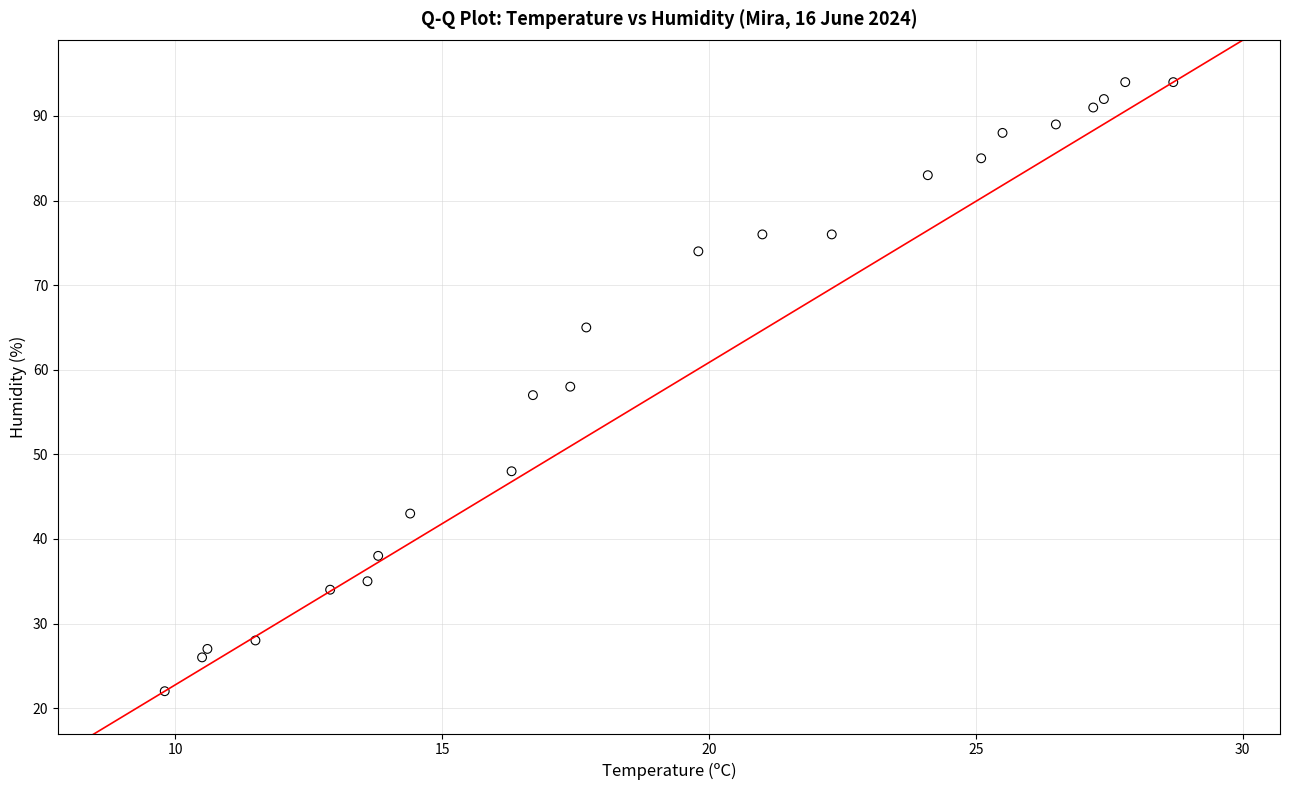

What is the range of Y values (max minus min)?

72